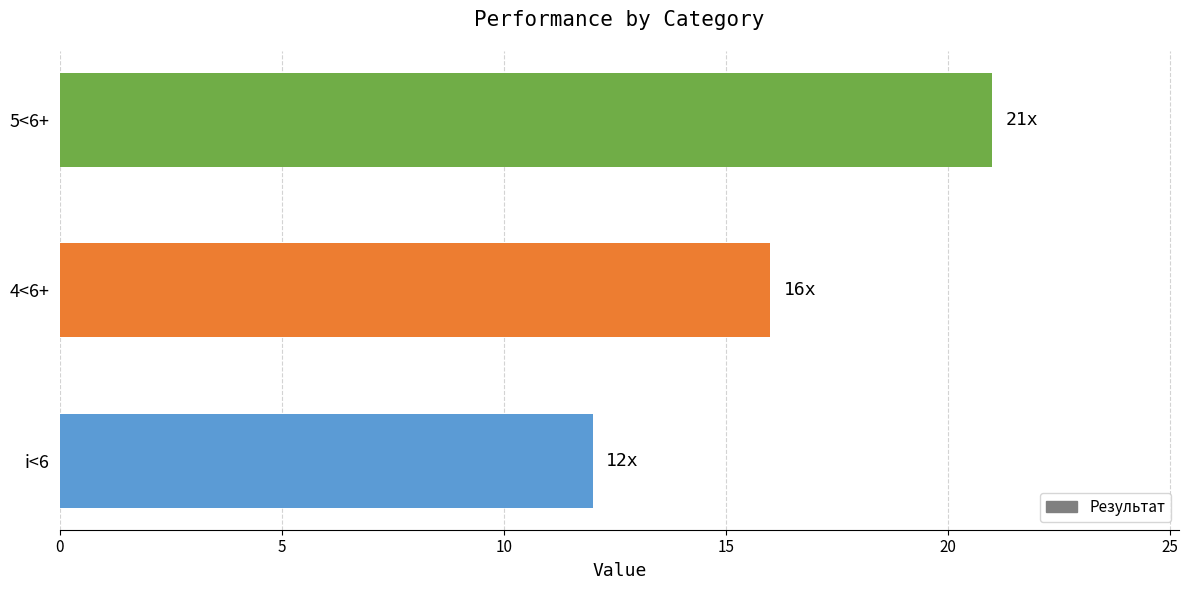

Does the chart contain stacked bars?

No